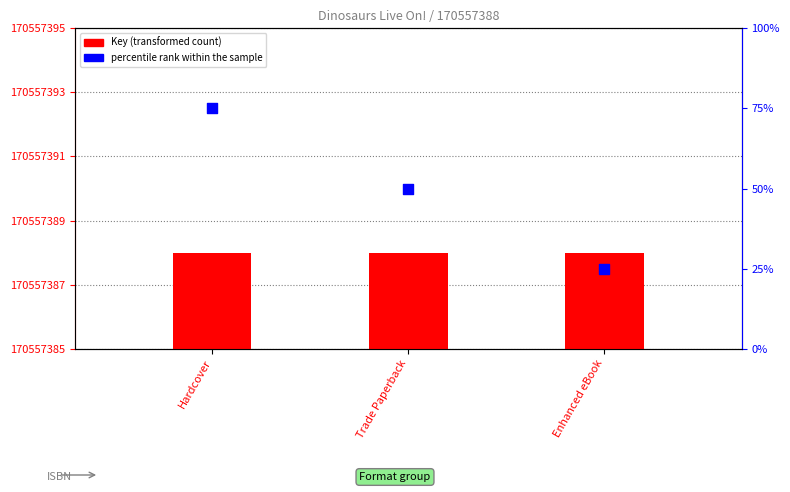

At which category is the sum across all series the highest?

Hardcover